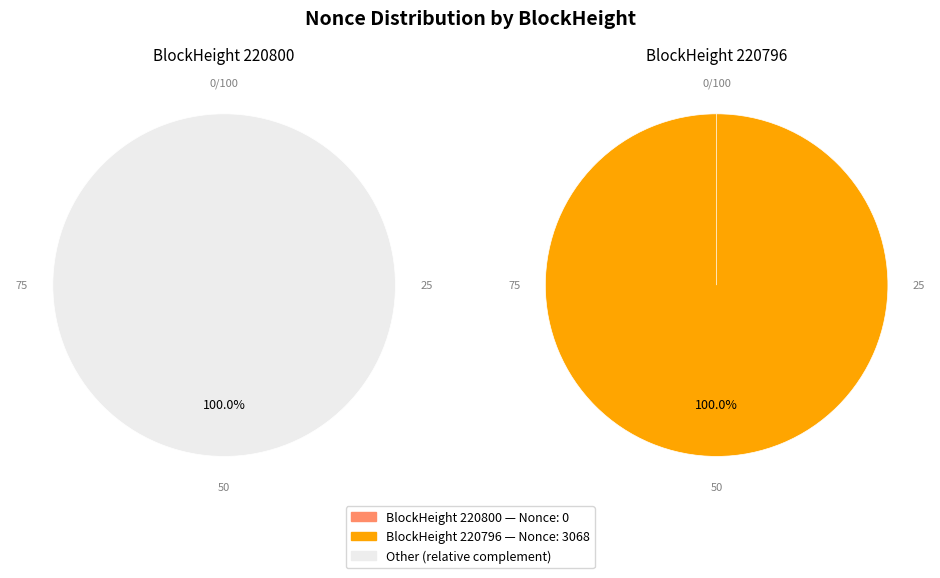

To the nearest percent, what is the difference between the 220800 and 220796 slice percentages?

100%